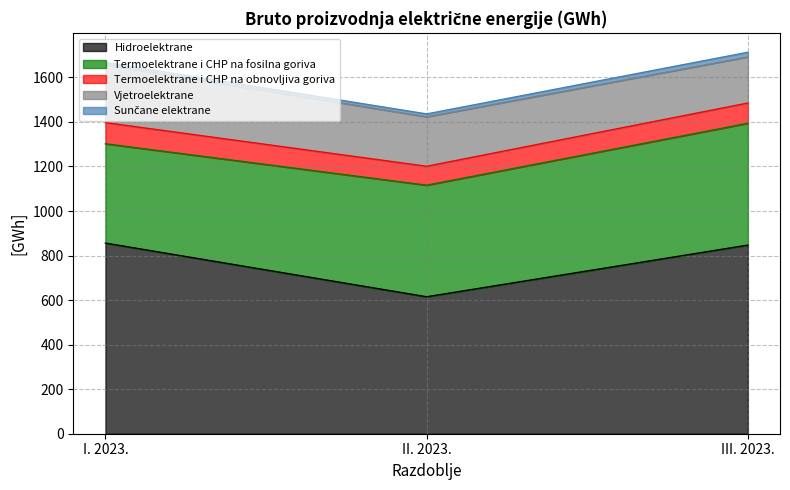

How many Vjetroelektrane values are between 207 and 260?

3